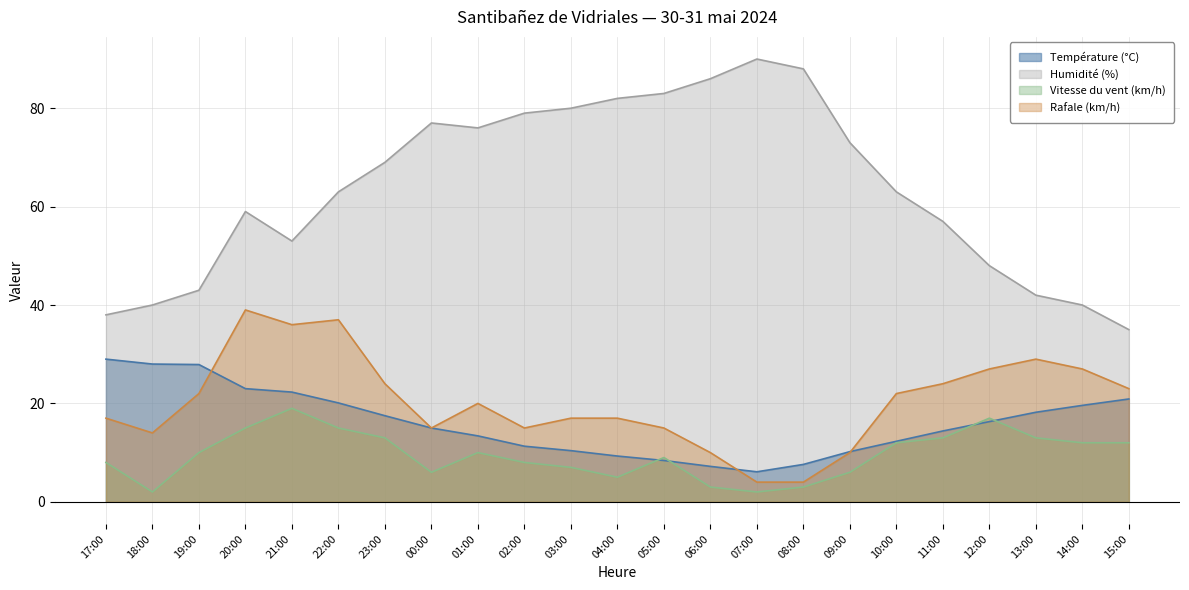

What is the sum of the Humidité (%) values at 12:00 and 06:00?

134.0